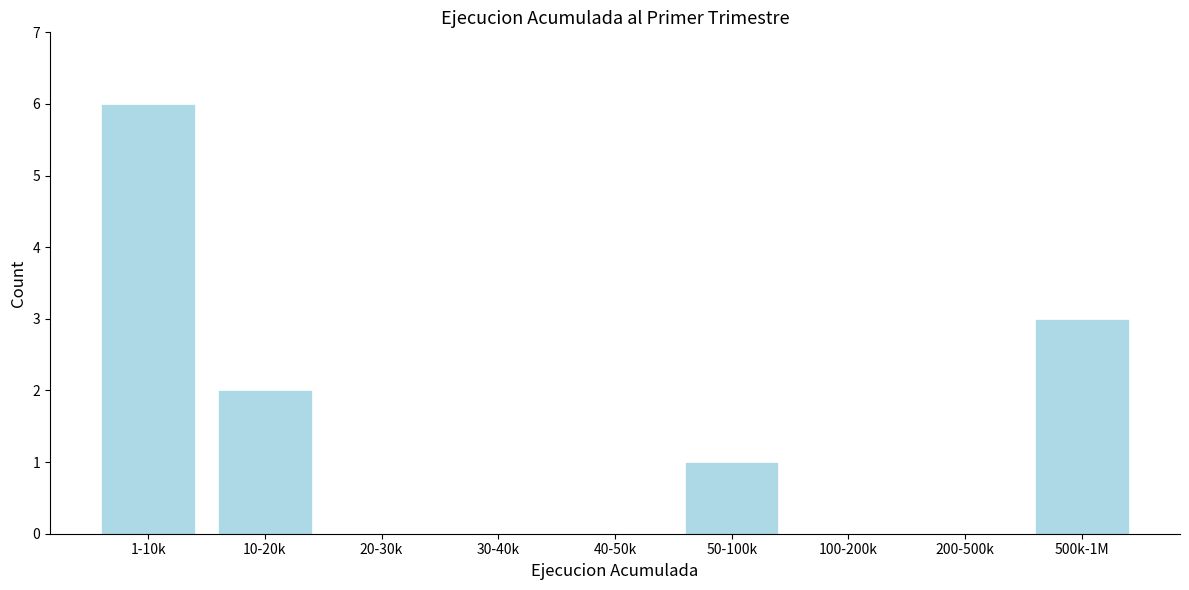

Reading right to left, transcribe all the data shown in this chart.

500k-1M=3	200-500k=0	100-200k=0	50-100k=1	40-50k=0	30-40k=0	20-30k=0	10-20k=2	1-10k=6